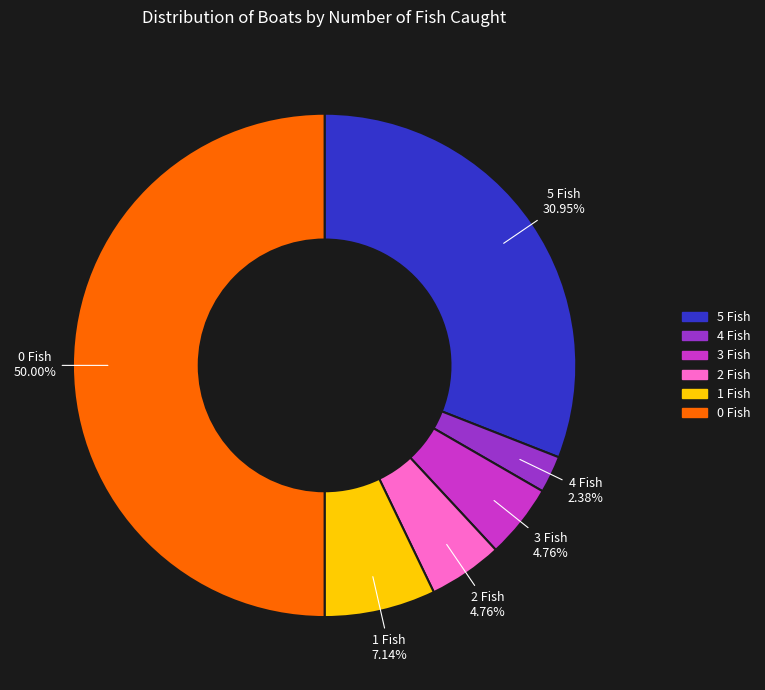

Between 0 Fish and 1 Fish, which is larger?

0 Fish